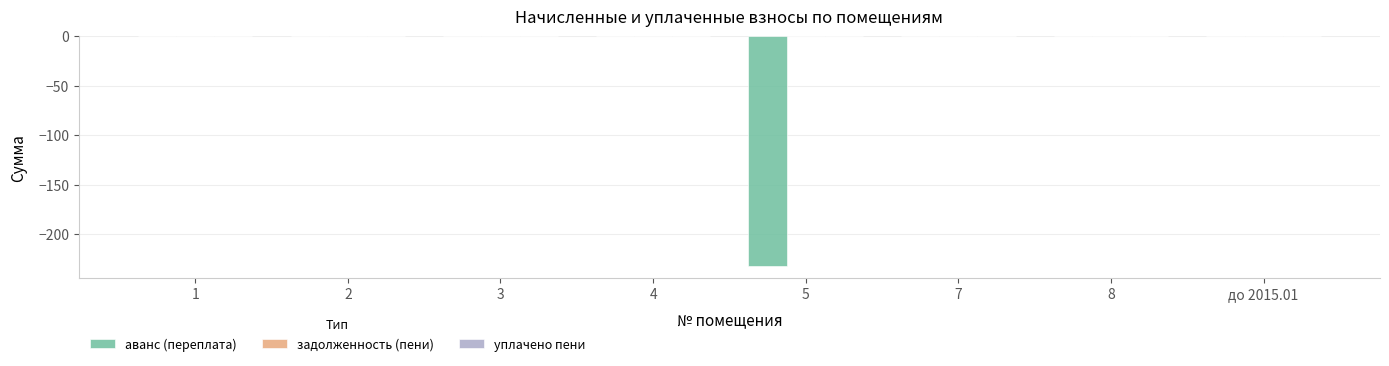

True or false: the data shows -81.5 at до 2015.01.

False